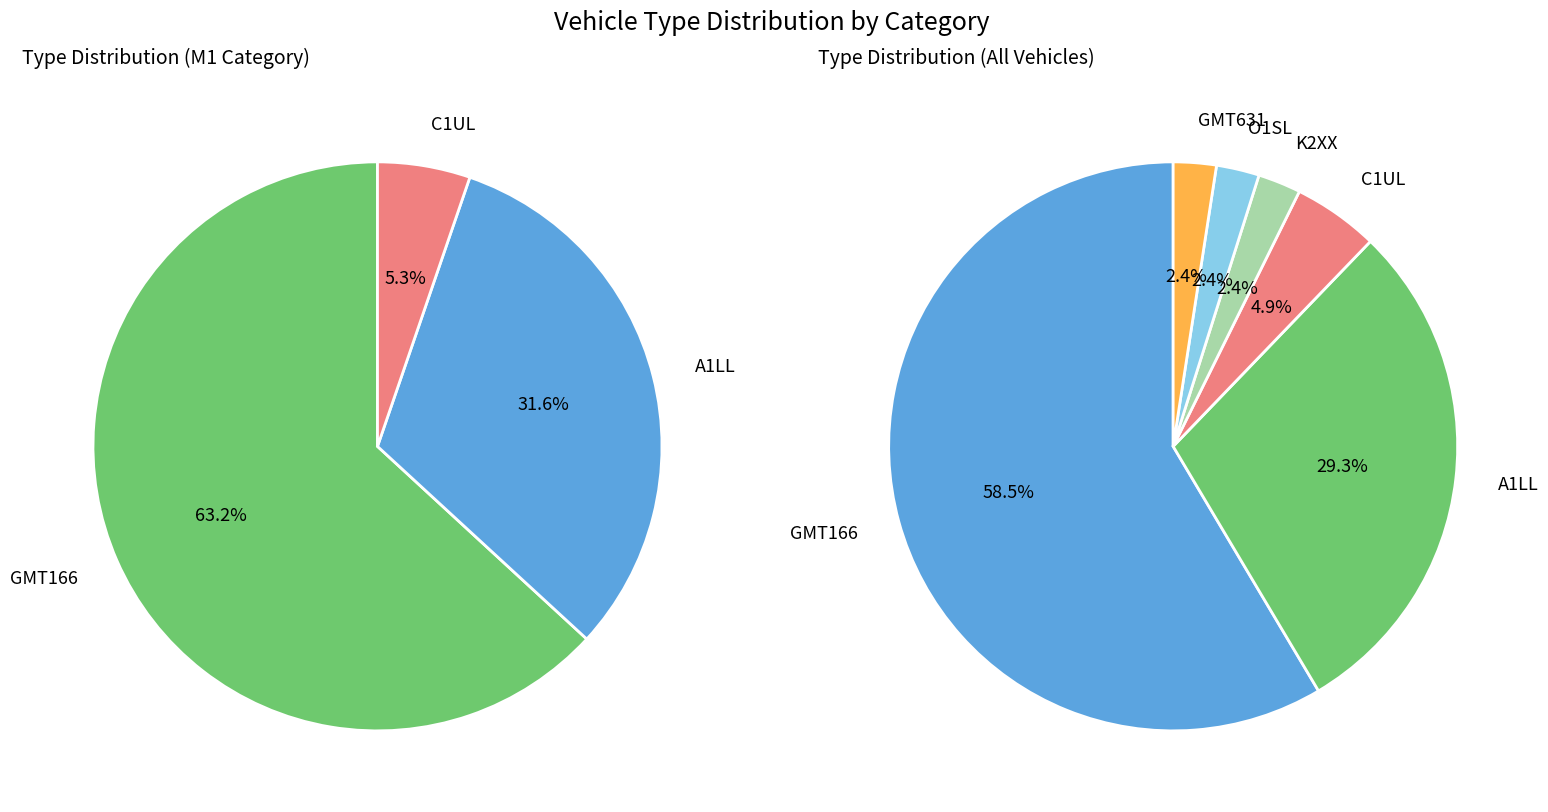

How many slices are in this pie chart?

6